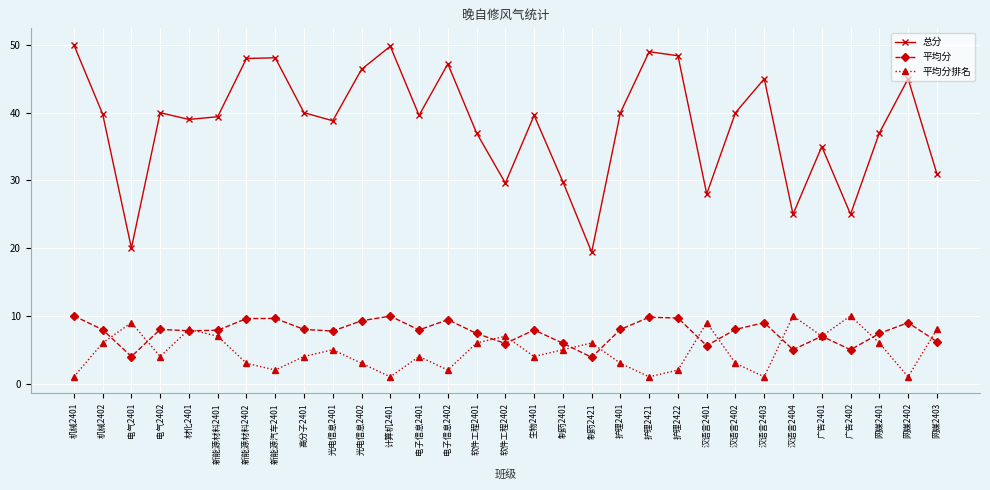

The value of 平均分 at 新能源材料2401 is 12.8. True or false?

False